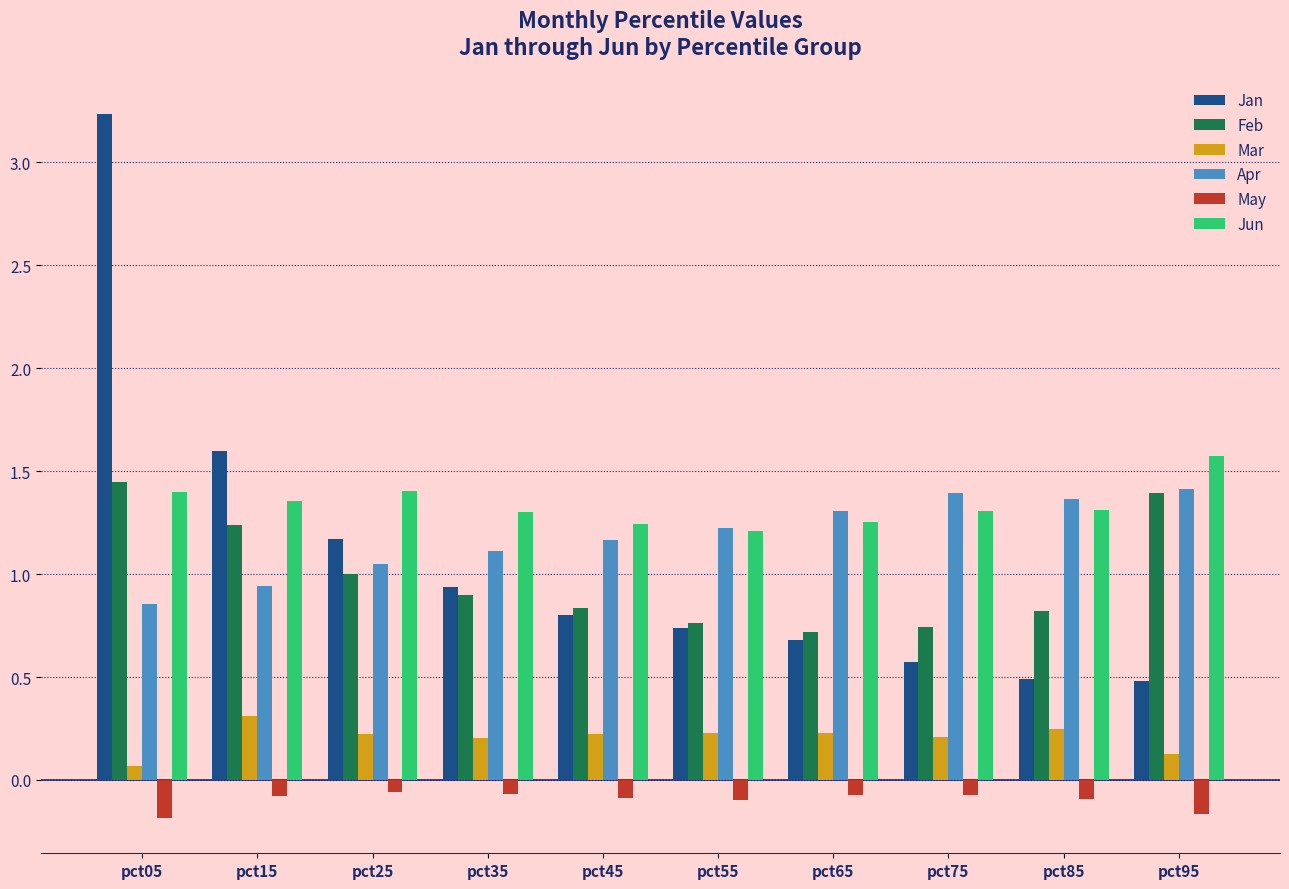

Which series changed the most between pct05 and pct55?

Jan